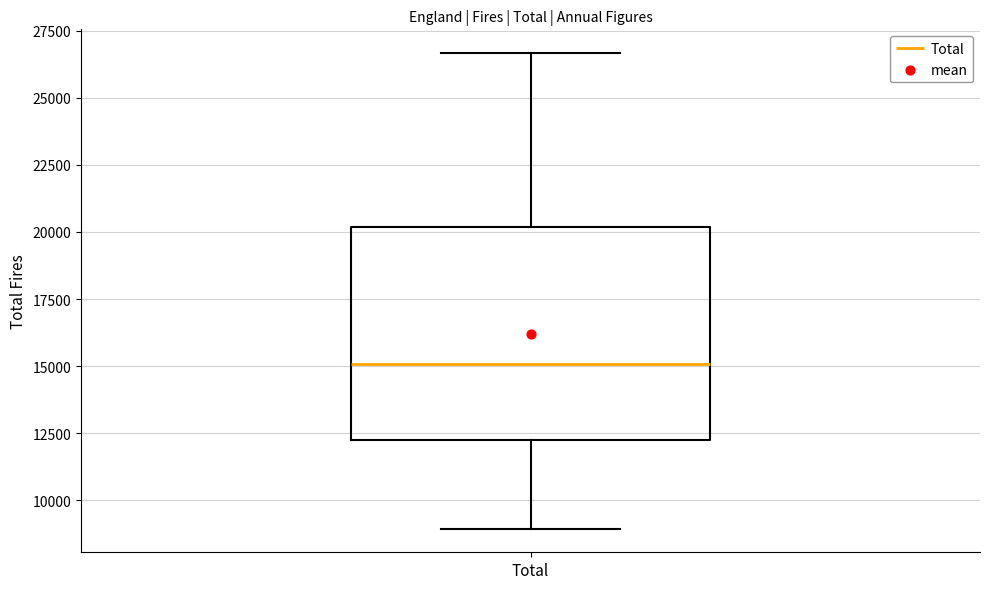

Where does the lower whisker of the box for Total end on the y-axis? The values are not printed on the chart, so give them approximately, as read against the axis.

9000